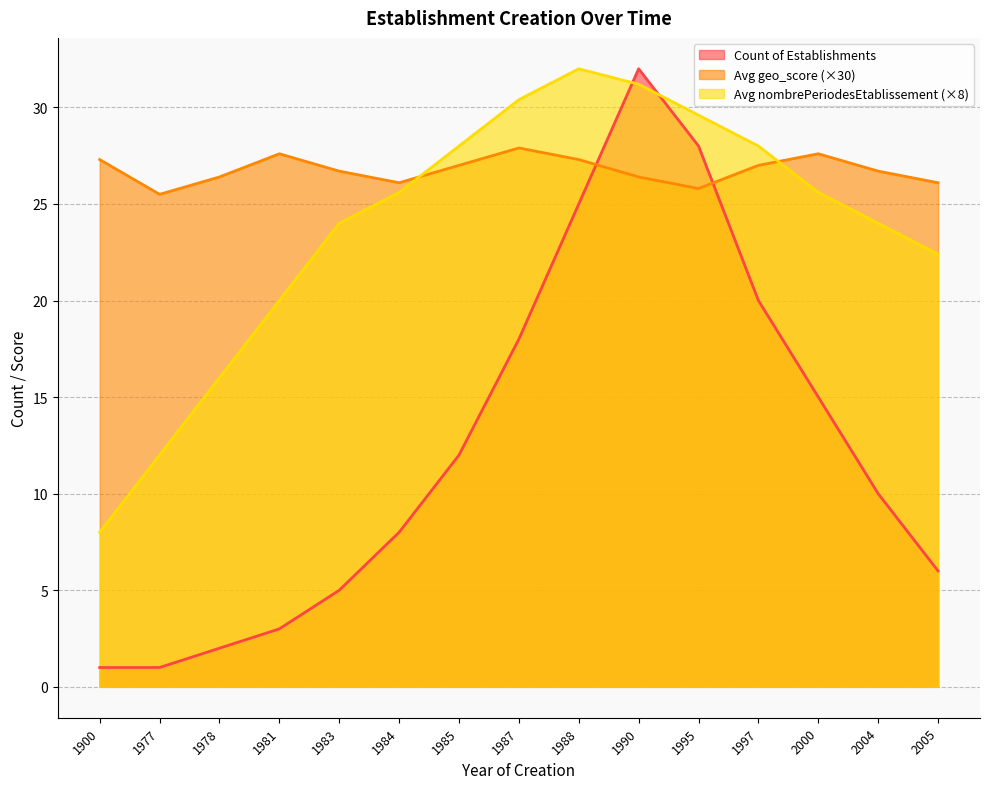

What is the greatest value displayed?

32.0